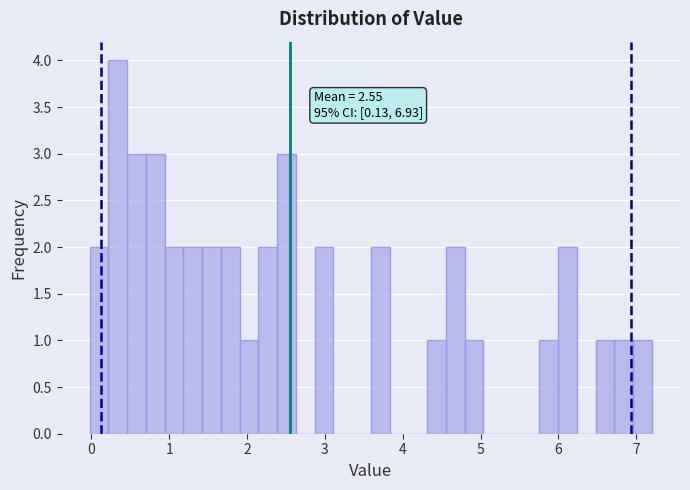

Around what value on the x-axis is the tallest bar? Give the approximate position of its centre, as read against the axis.

0.3